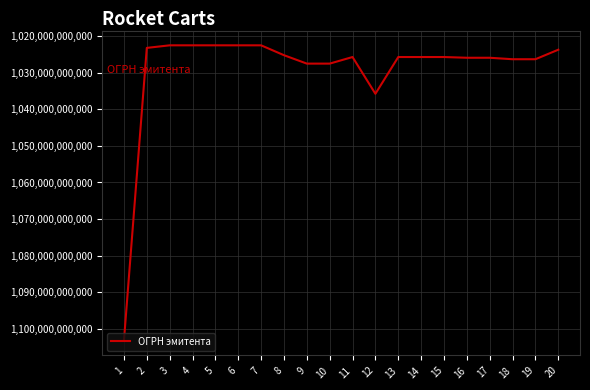

What is the difference between the maximum and minimum values?

80754012911